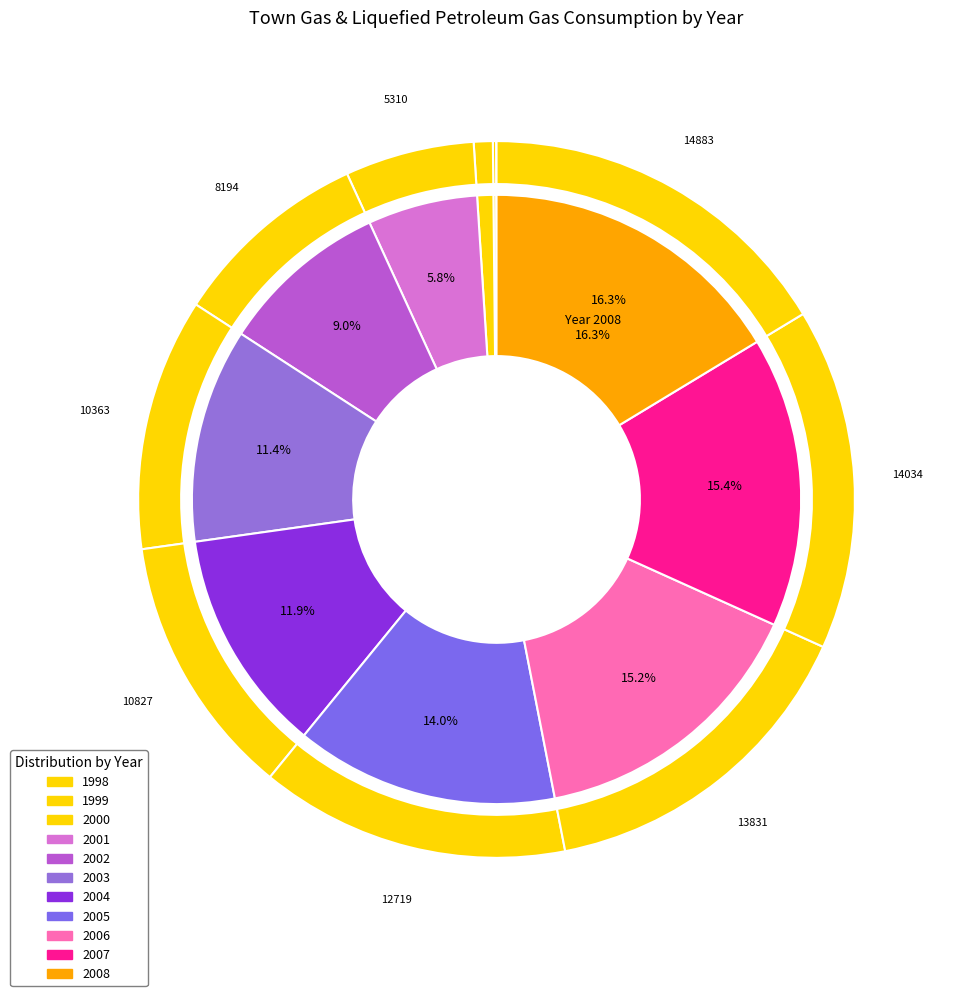

Rank the categories by value from highest to lowest.

2008, 2007, 2006, 2005, 2004, 2003, 2002, 2001, 2000, 1999, 1998